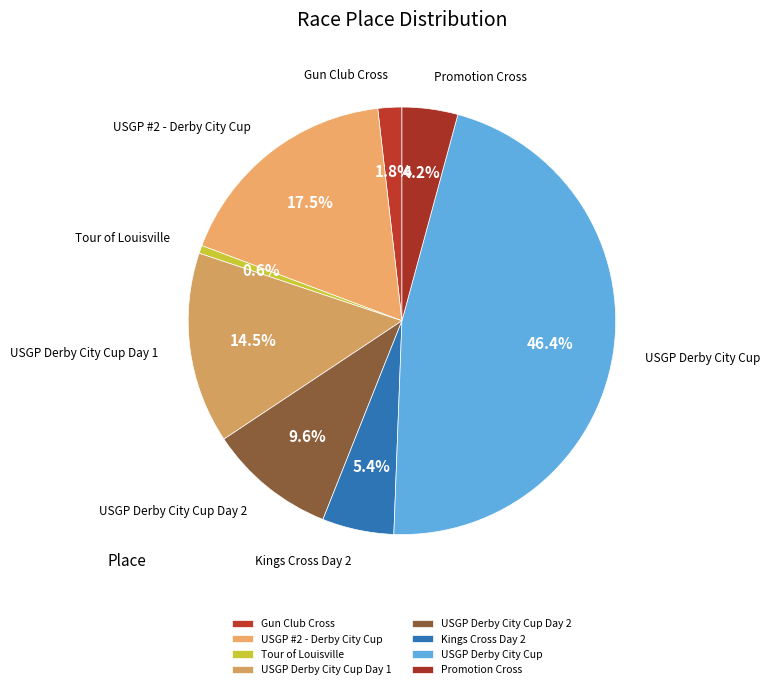

Count the number of slices in the pie.

8